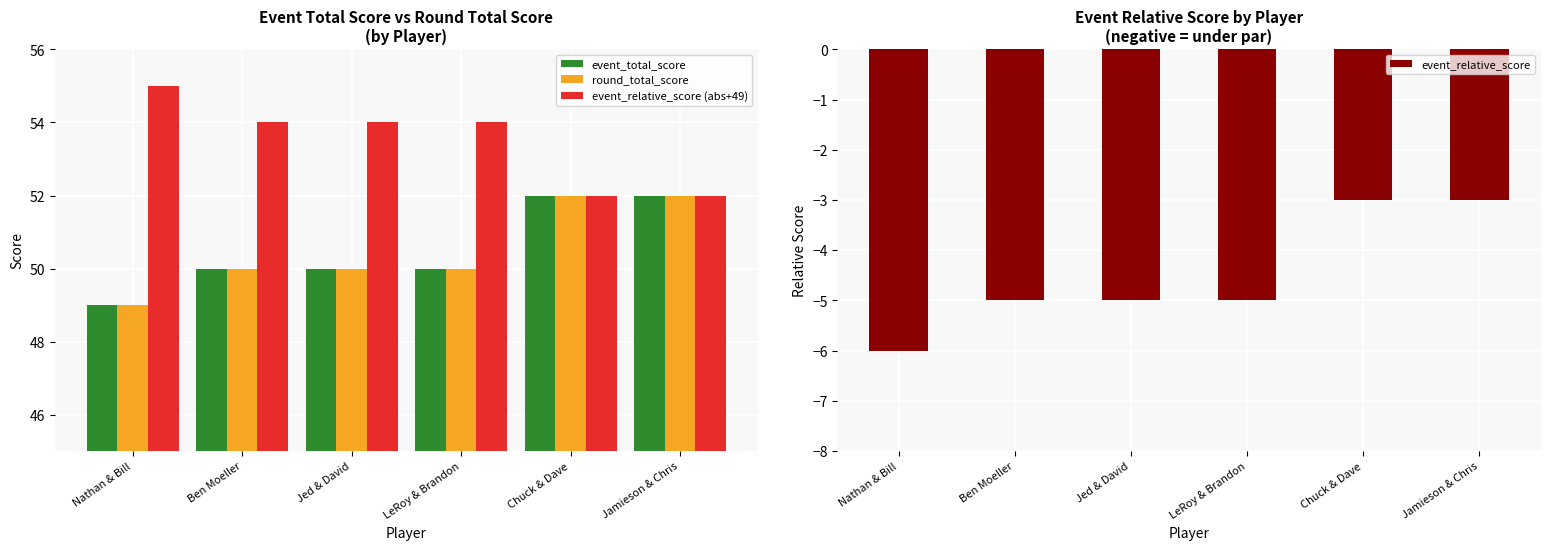

How many data points in event_relative_score (abs+49) are less than 54?

2